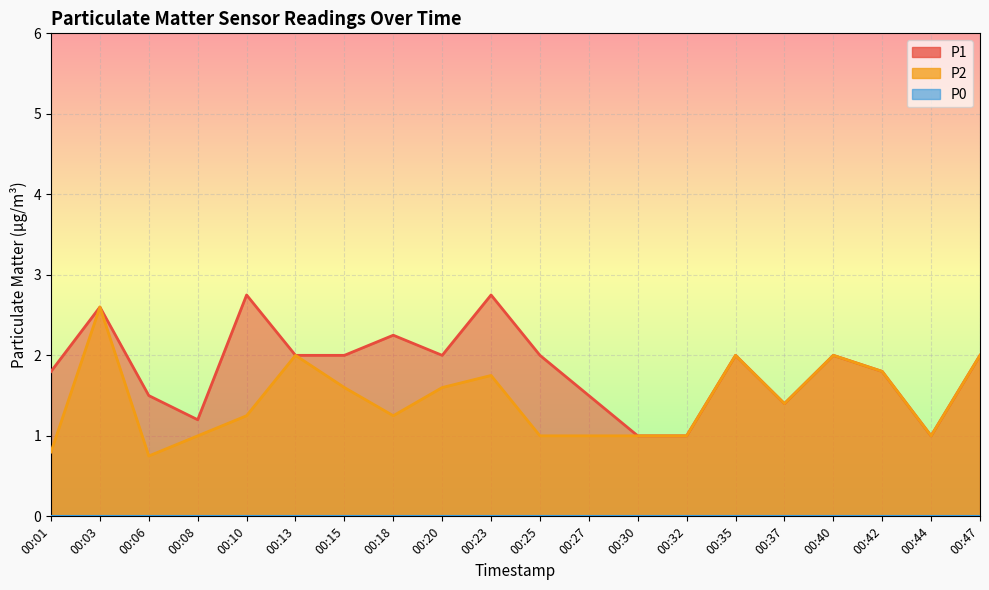

Which category has the highest value in the P2 series?

00:03